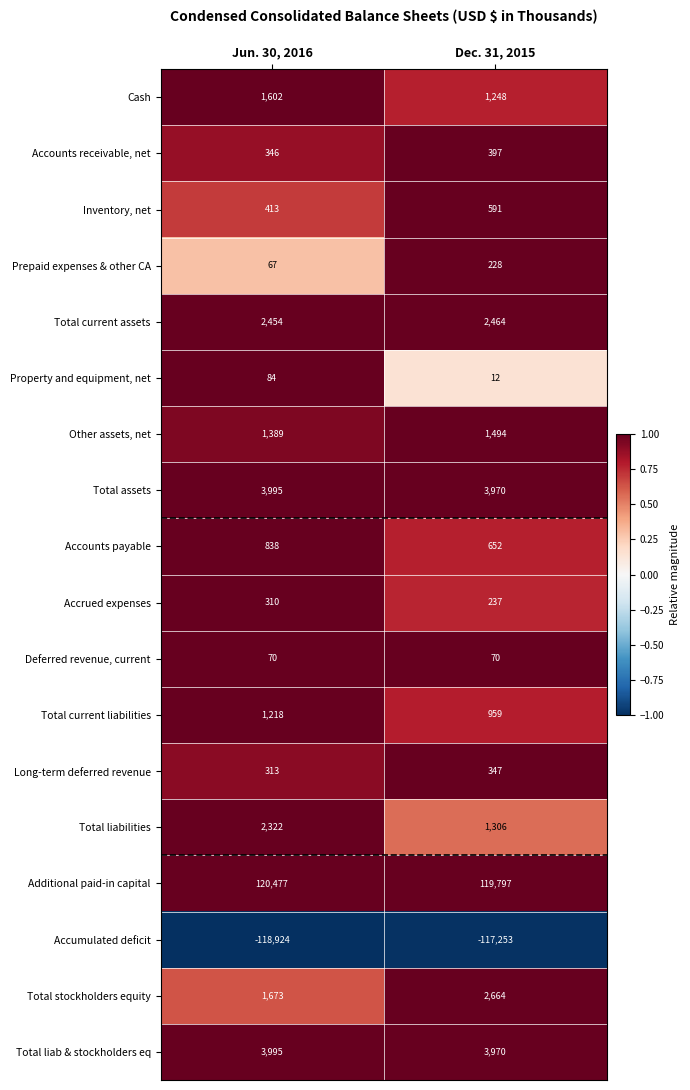

What is the difference between the maximum and minimum values in the Accounts payable series?

186